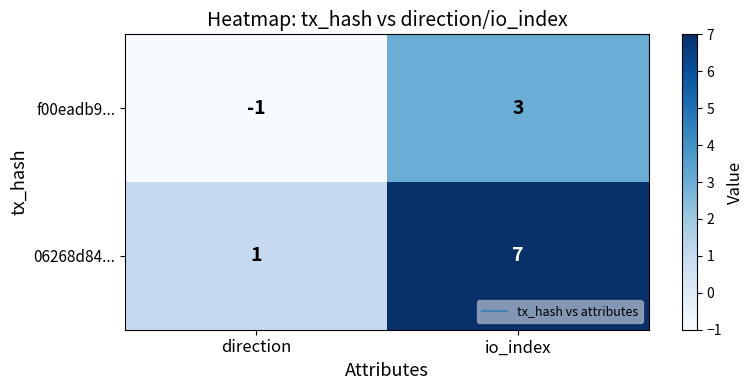

The value of f00eadb9... at io_index is 1. True or false?

False